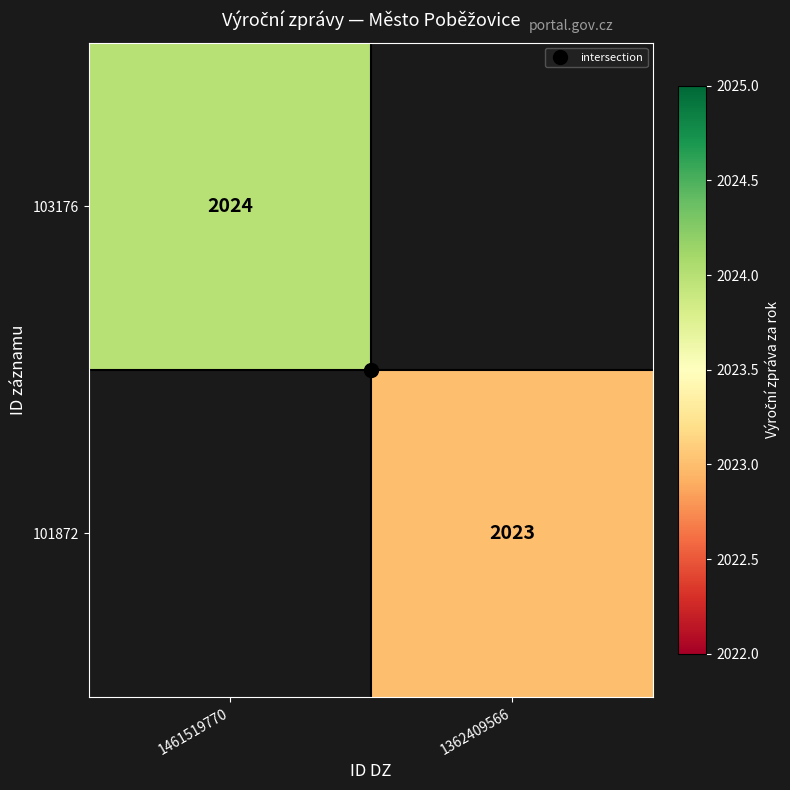

What is the maximum value shown in the chart?

2024.0